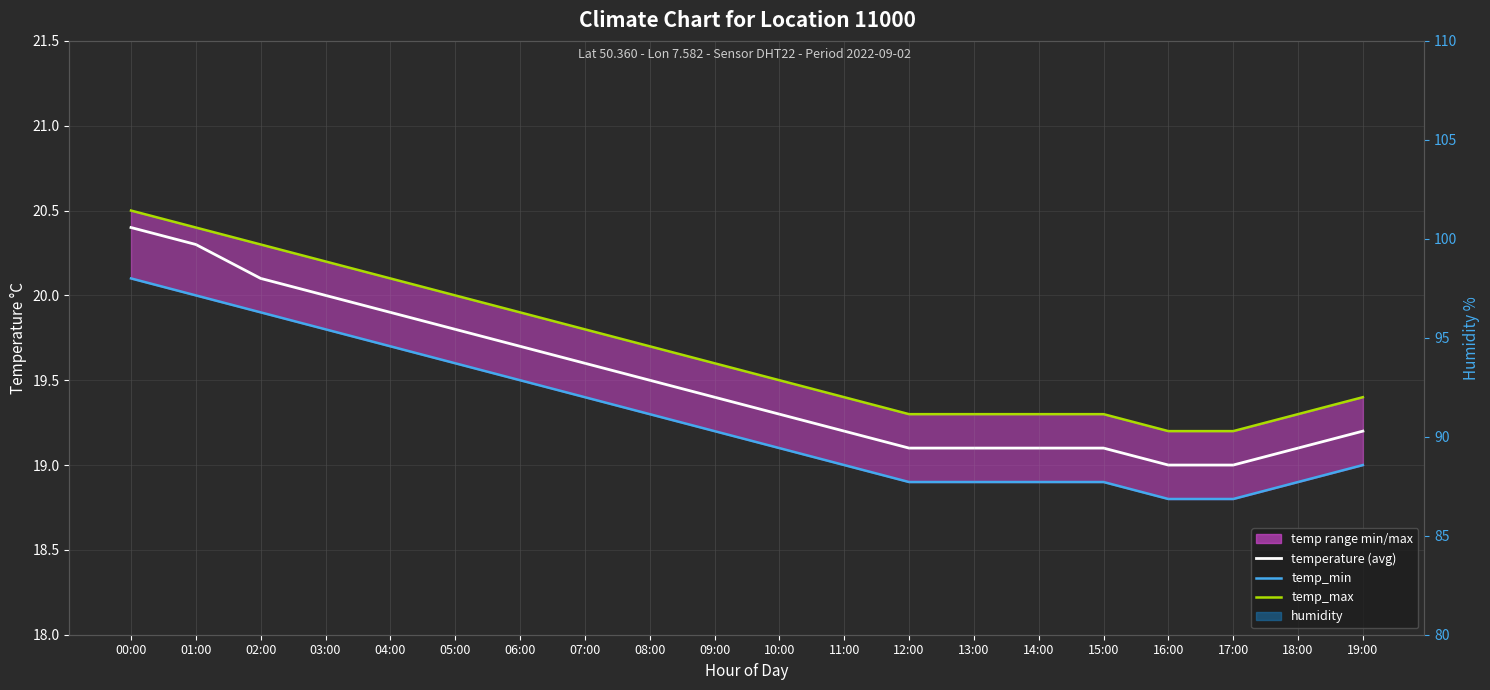

Is the value of temp_max at 19:00 greater than the value of temp_min at 16:00?

Yes